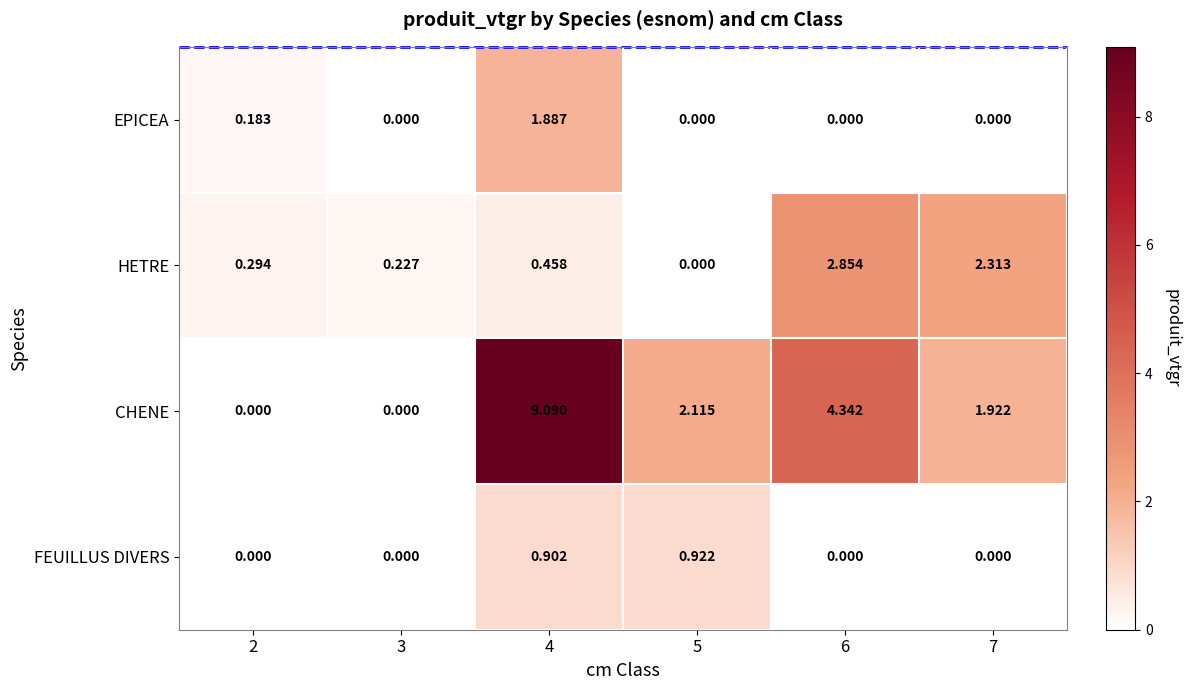

Which series has the largest total across all categories?

CHENE